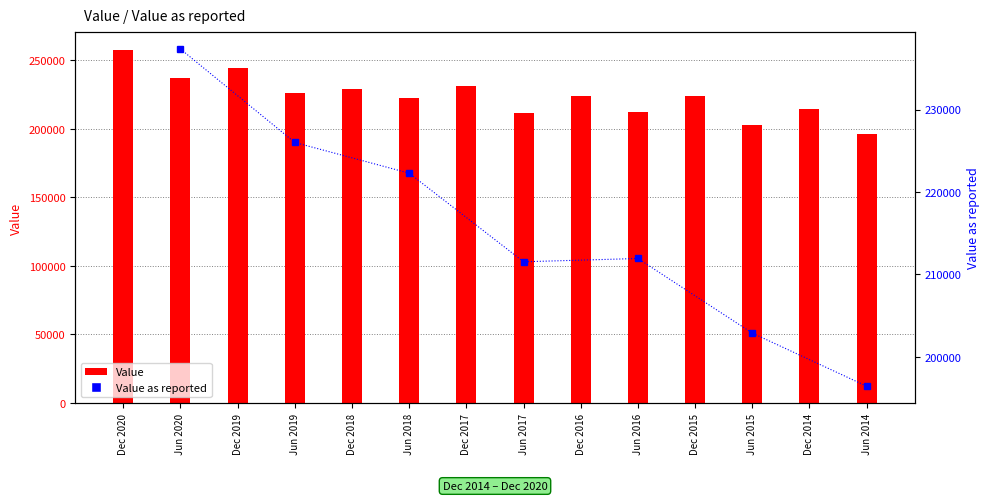

Does the chart contain stacked bars?

No